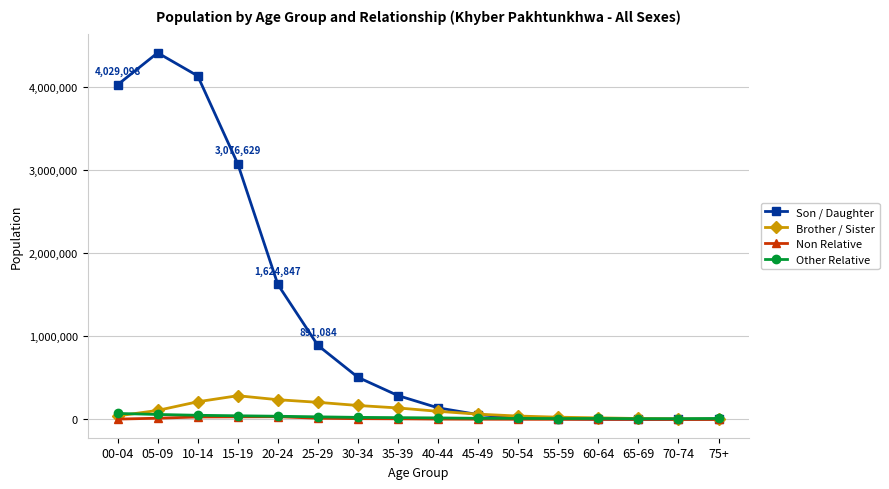

At how many categories does at least one series exceed 1828386?

4